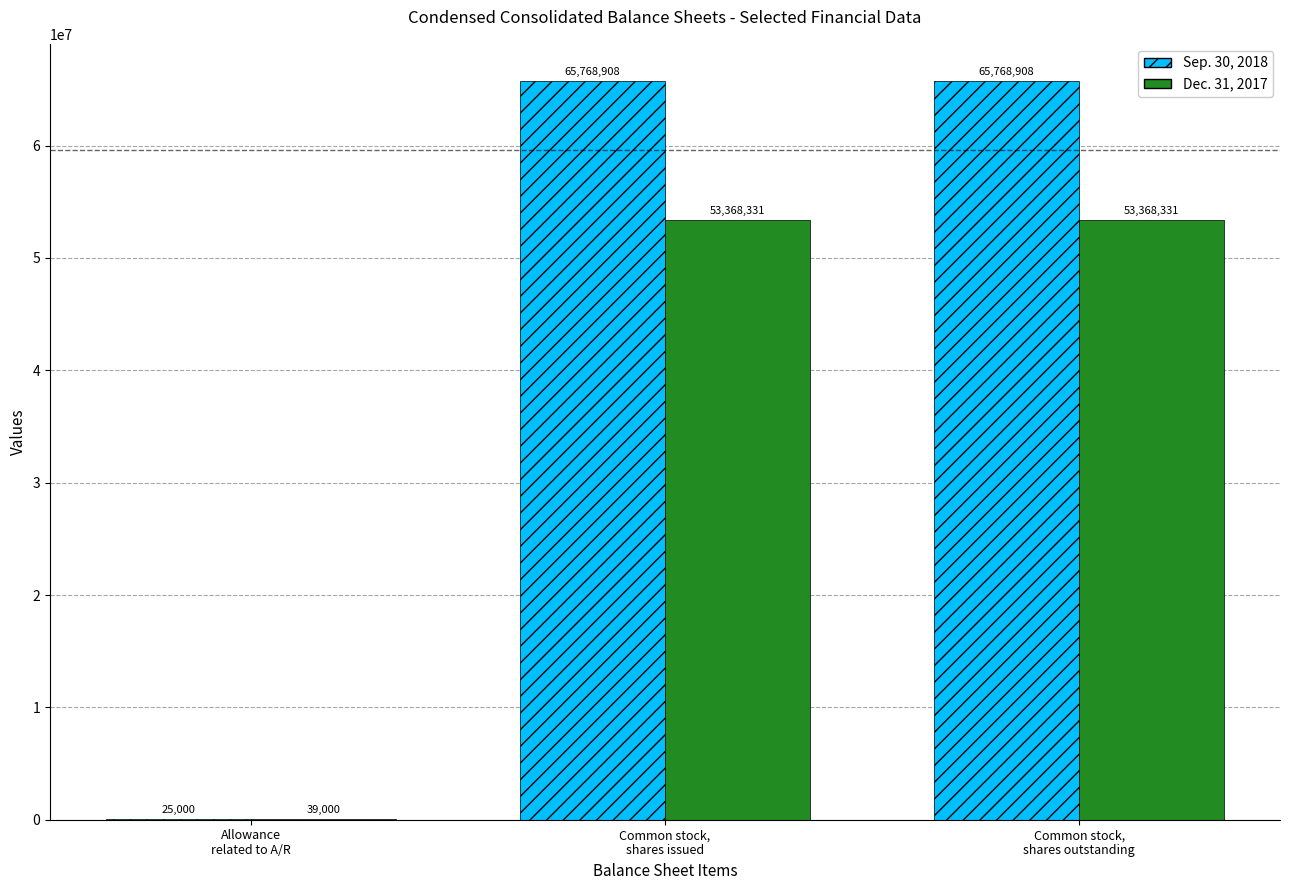

What is the highest value of the Dec. 31, 2017 series?

53368331